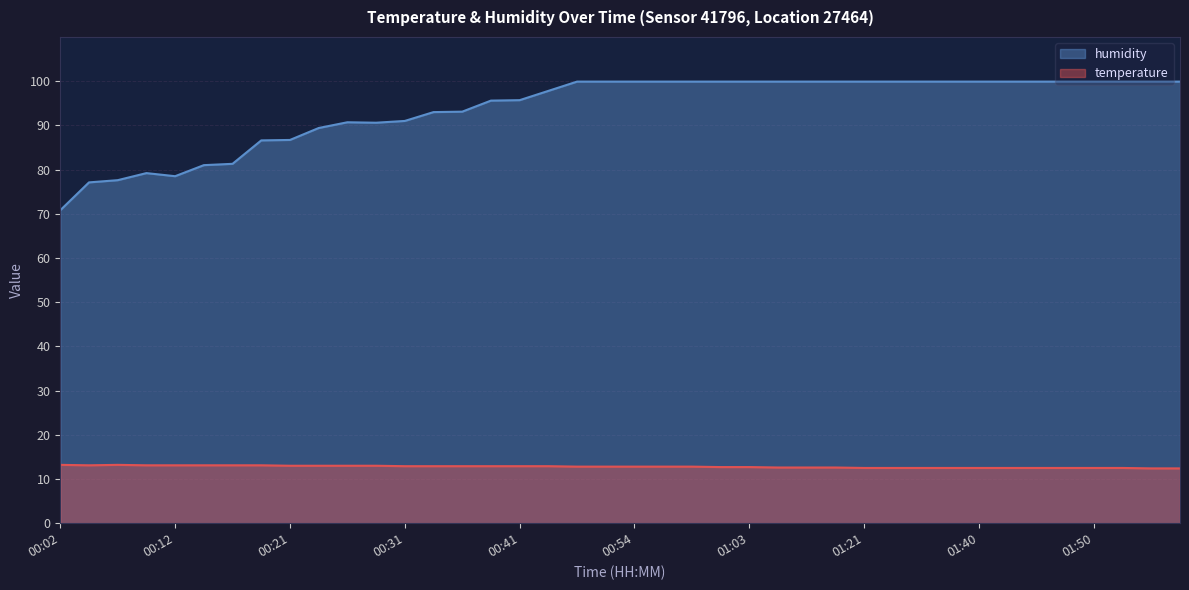

How many interior local peaks does the temperature series have?

1